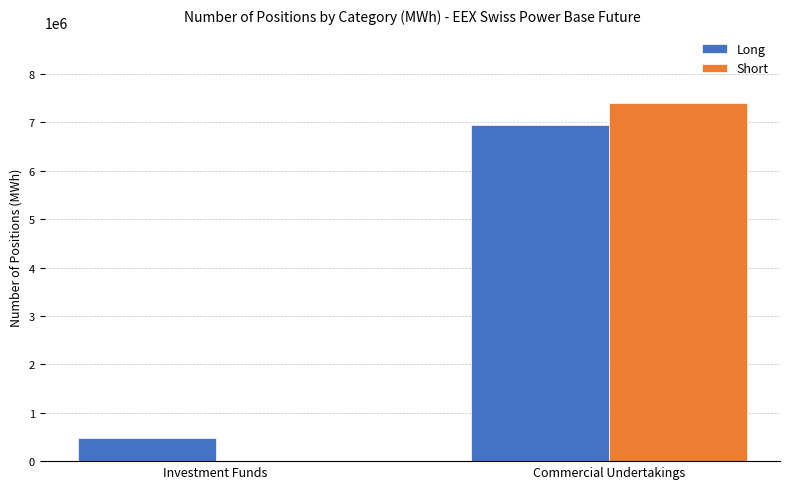

At which category is the sum across all series the highest?

Commercial Undertakings